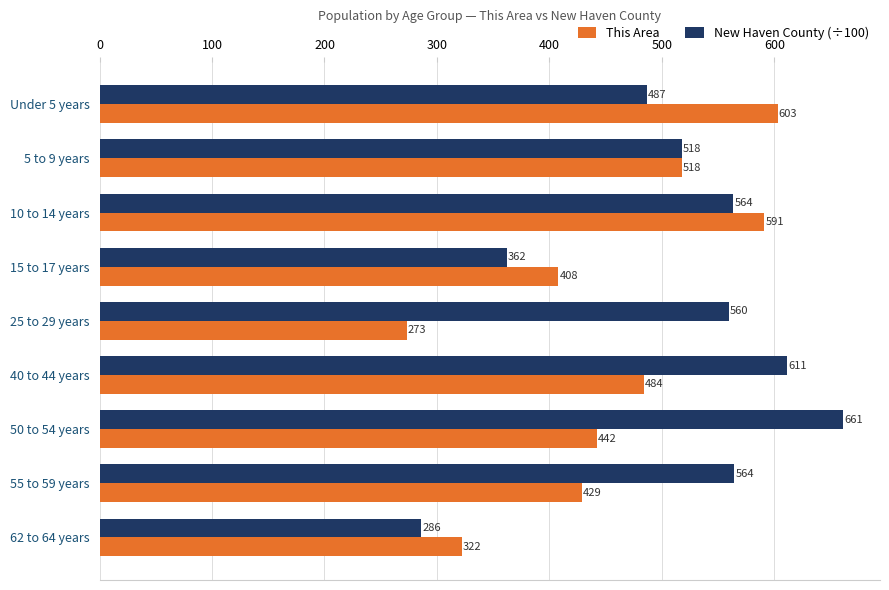

Which series has the widest spread of values?

New Haven County (÷100)